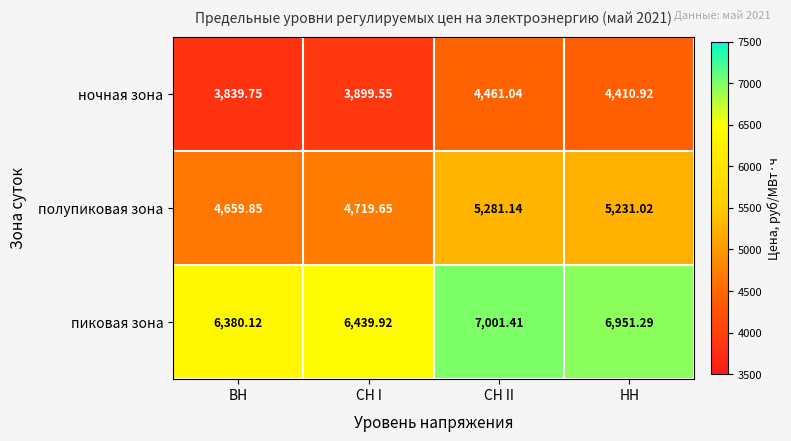

List the series in order of their overall mean, lowest first.

ночная зона, полупиковая зона, пиковая зона